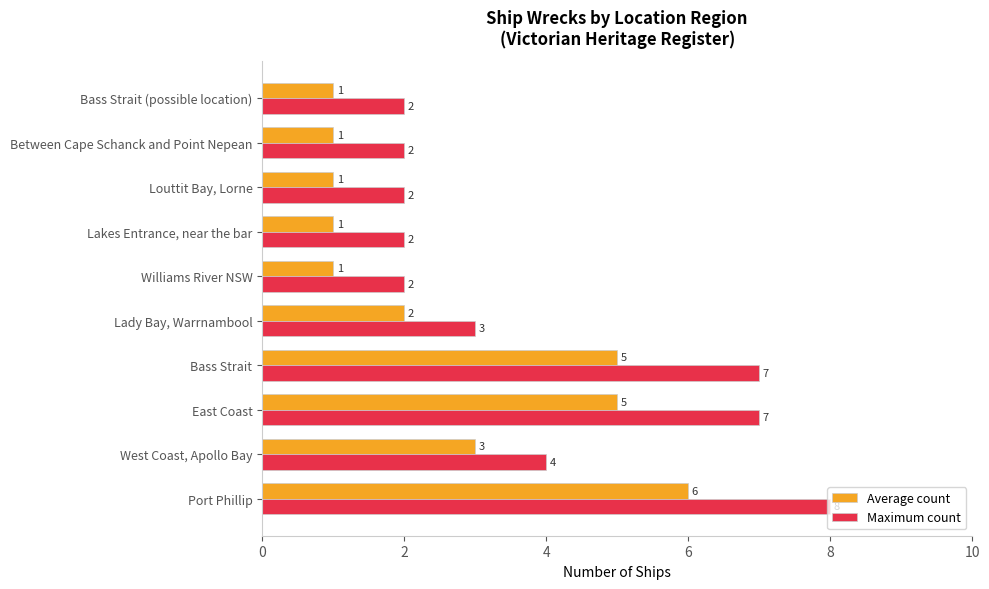

List the series in order of their overall mean, highest first.

Maximum count, Average count